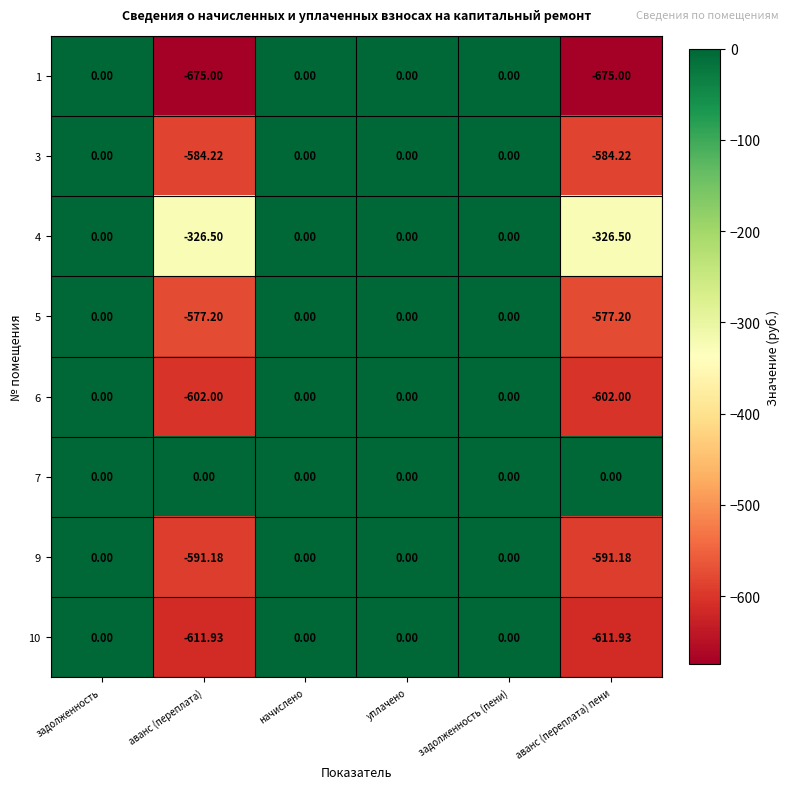

Is the value of 3 at задолженность greater than the value of 5 at аванс (переплата) пени?

Yes